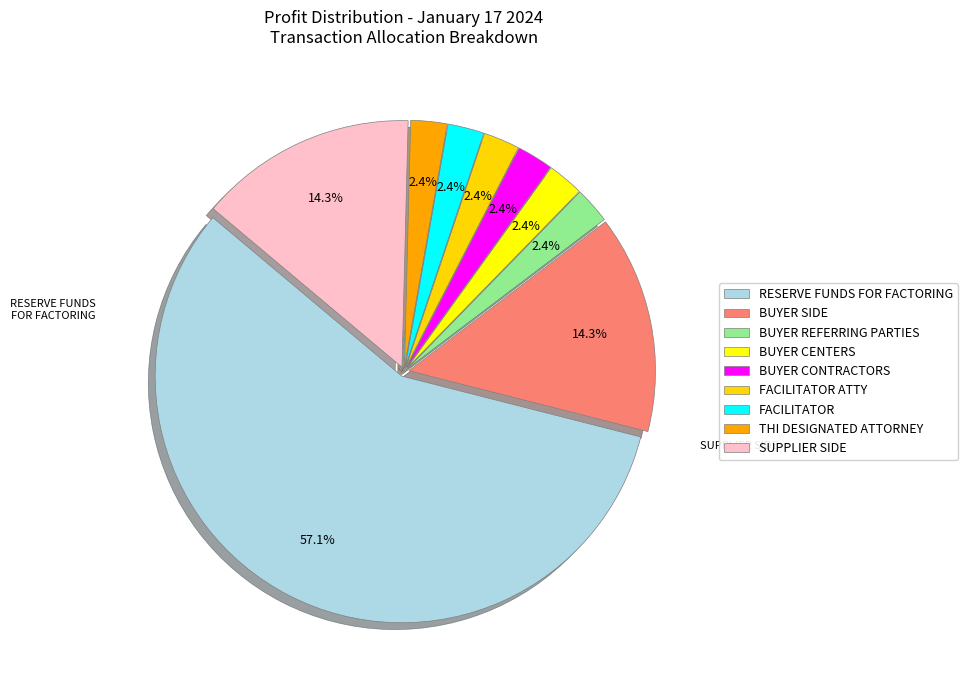

Which category has the smallest portion of the pie?

BUYER REFERRING PARTIES